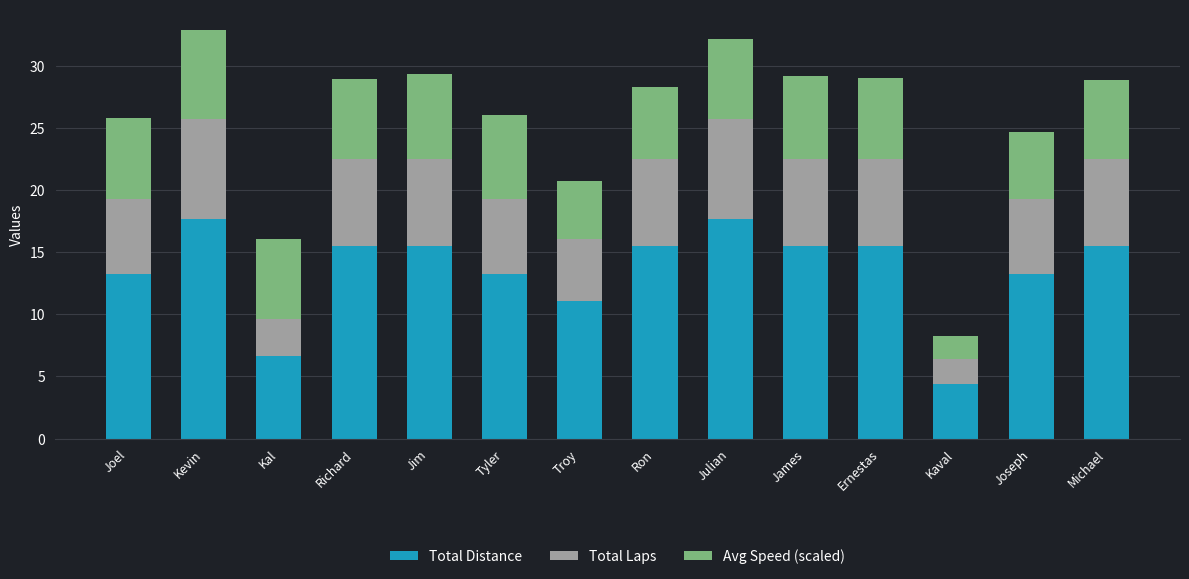

The Total Distance series shows 13.3 at Joel. True or false?

True